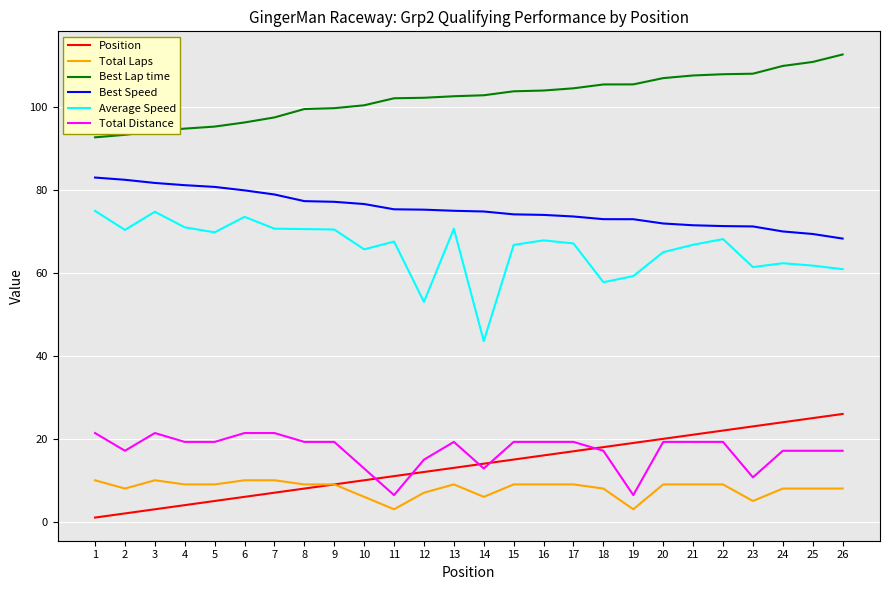

Which series has the largest total across all categories?

Best Lap time